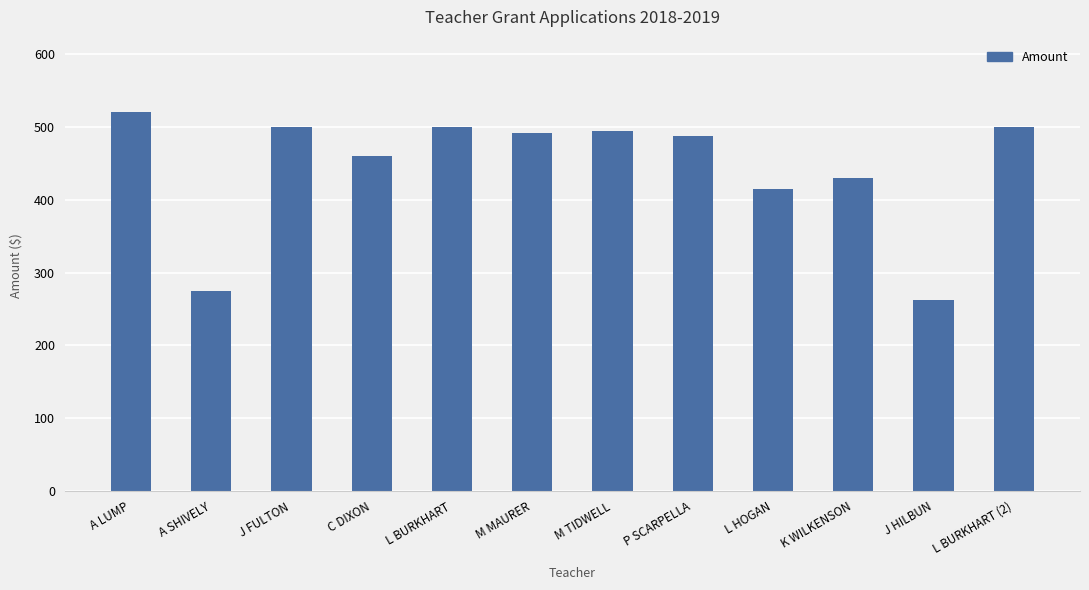

Is it true that the value at K WILKENSON is 690.8?

False